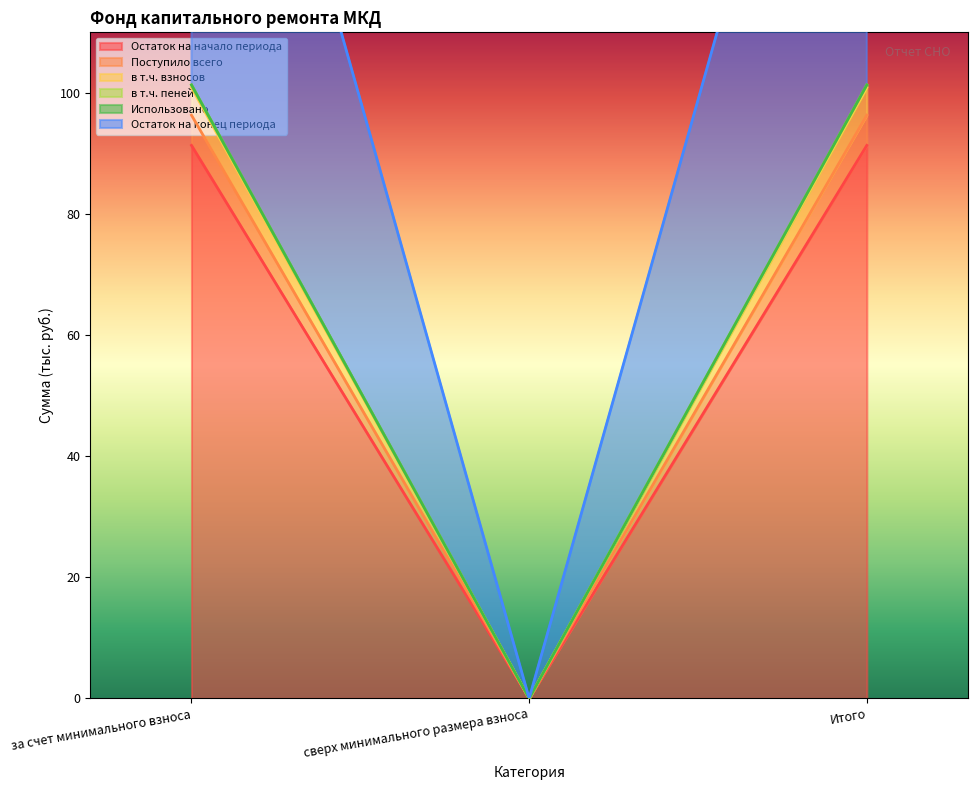

What is the value of the в т.ч. пеней point at the 1st from the left?

101.3